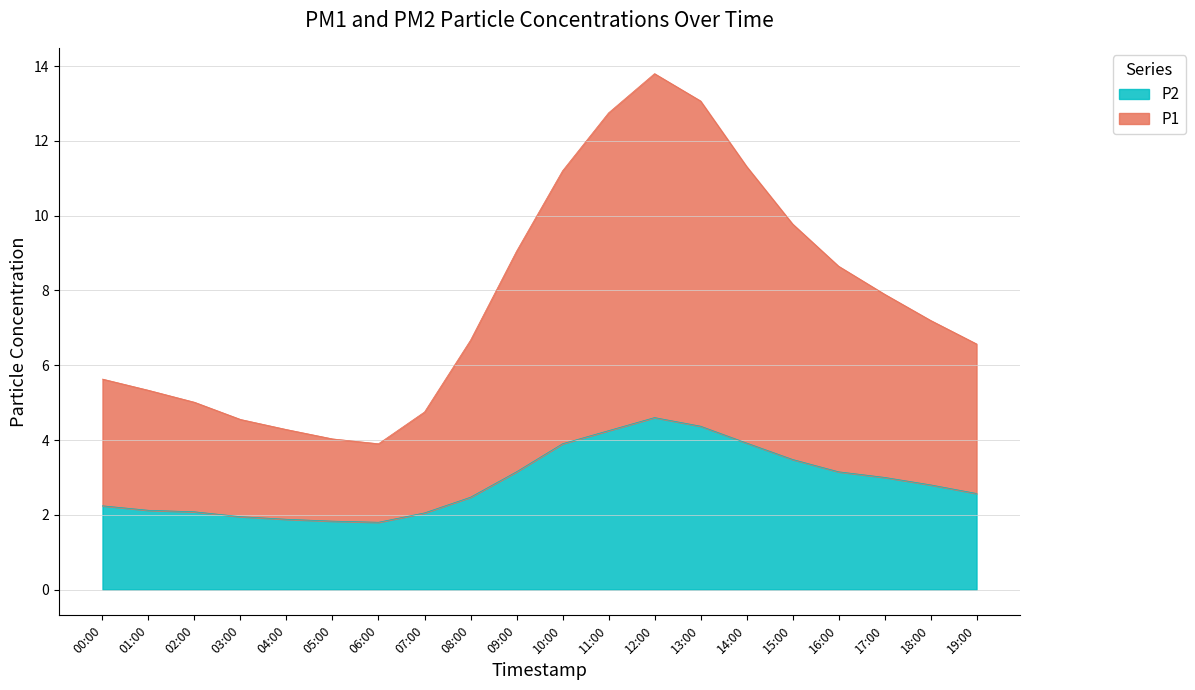

Which series has the largest total across all categories?

P1